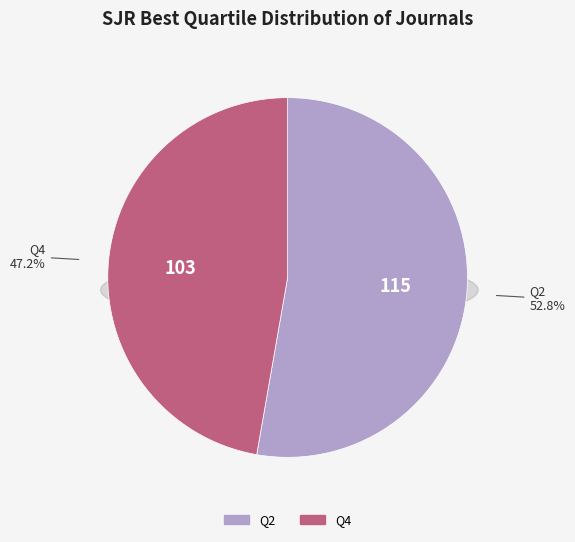

The Q2 slice represents 53% of the pie. True or false?

True